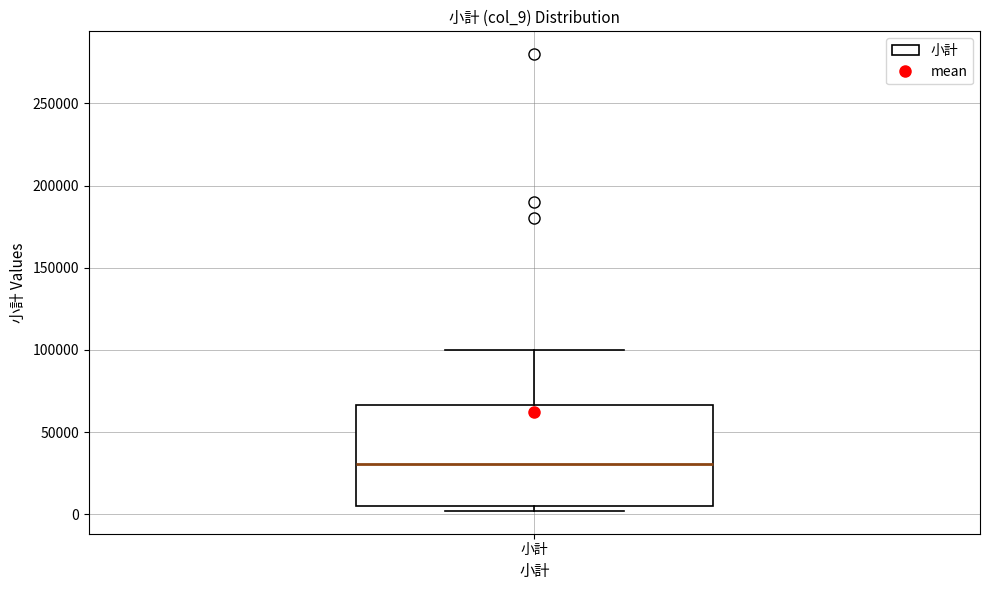

Where does the upper whisker of the box for 小計 end on the y-axis? The values are not printed on the chart, so give them approximately, as read against the axis.

100000